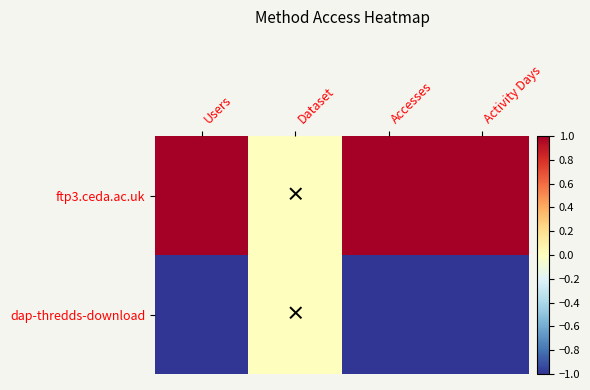

Which series has the largest total across all categories?

ftp3.ceda.ac.uk